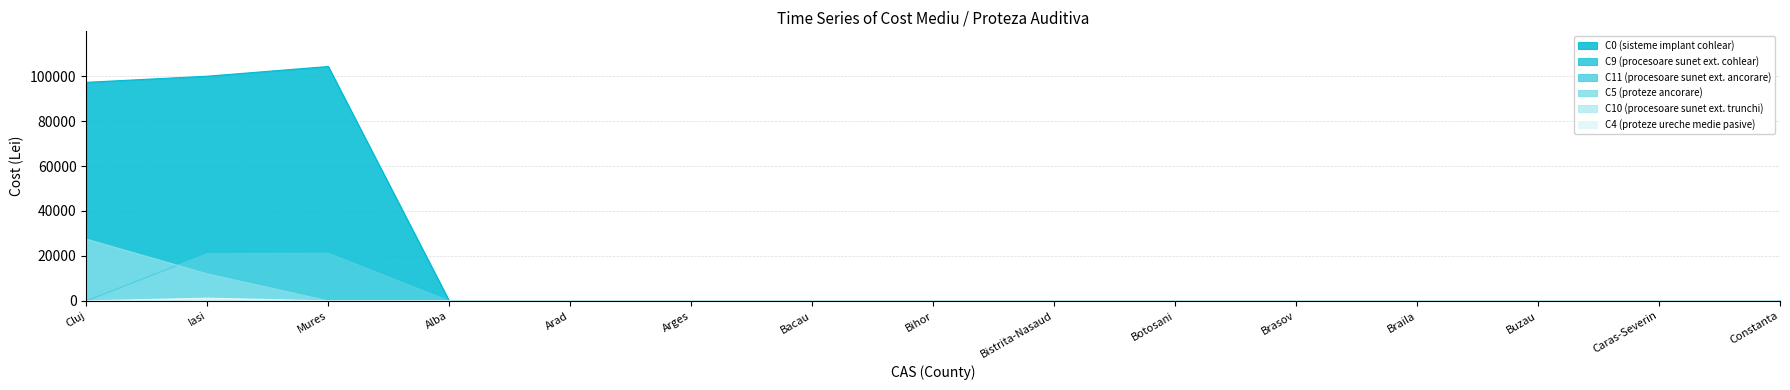

How many lines are shown in the chart?

6